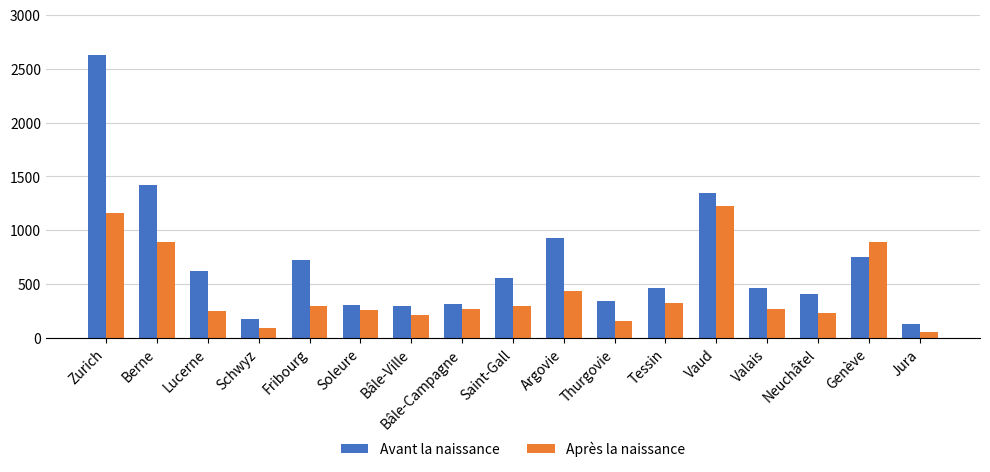

How many categories are shown in the chart?

17